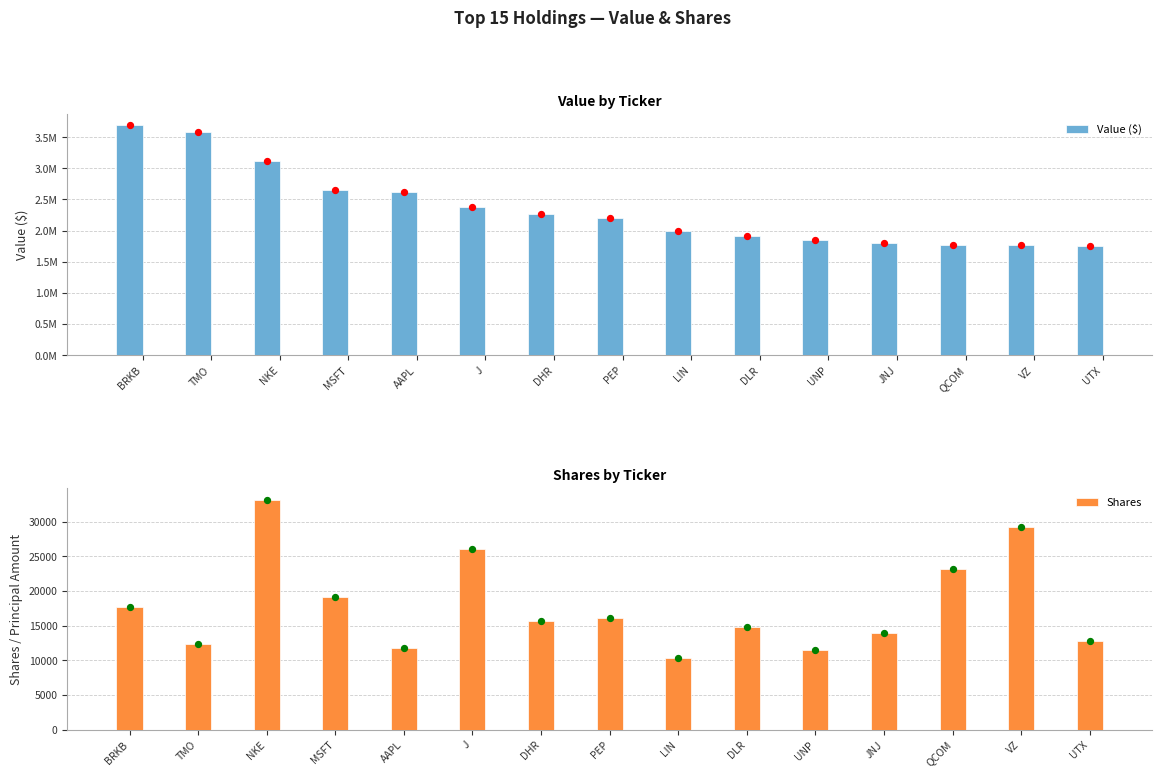

What are all the series names shown in the legend?

Value ($), Shares